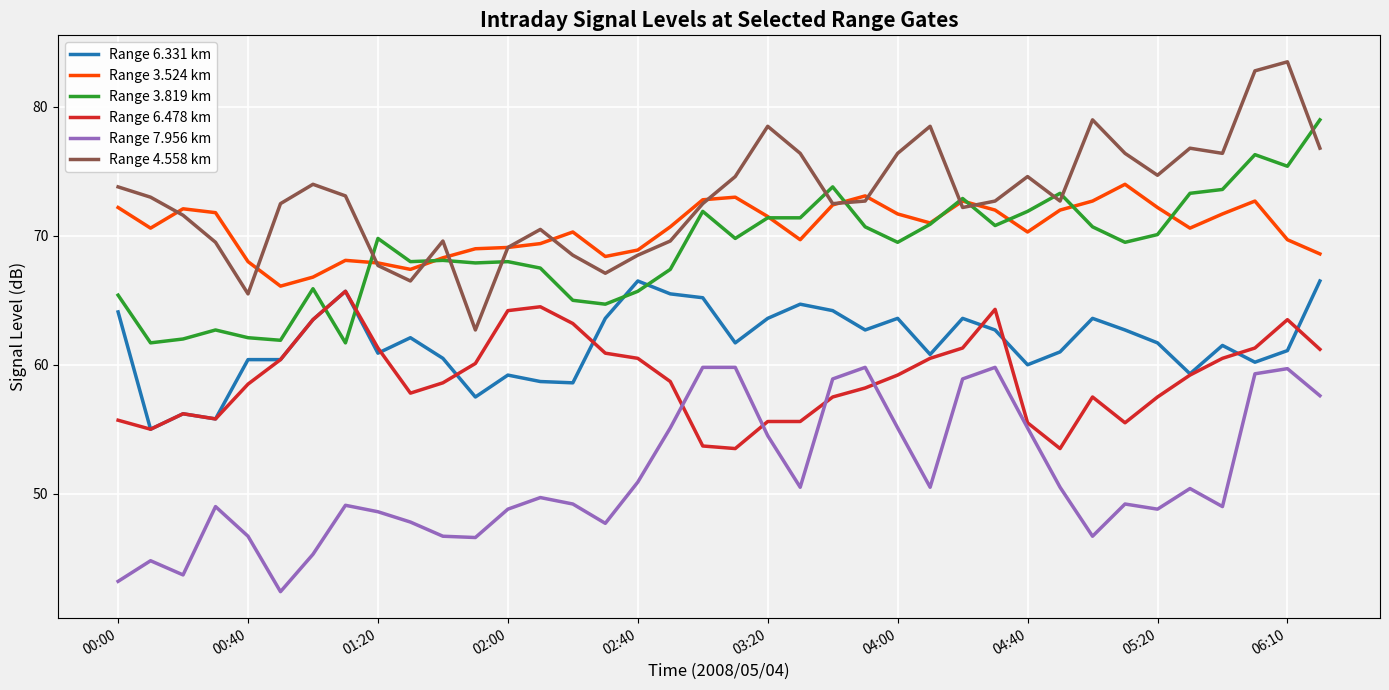

After their last crossing, which series has the higher values: Range 6.478 km or Range 7.956 km?

Range 6.478 km